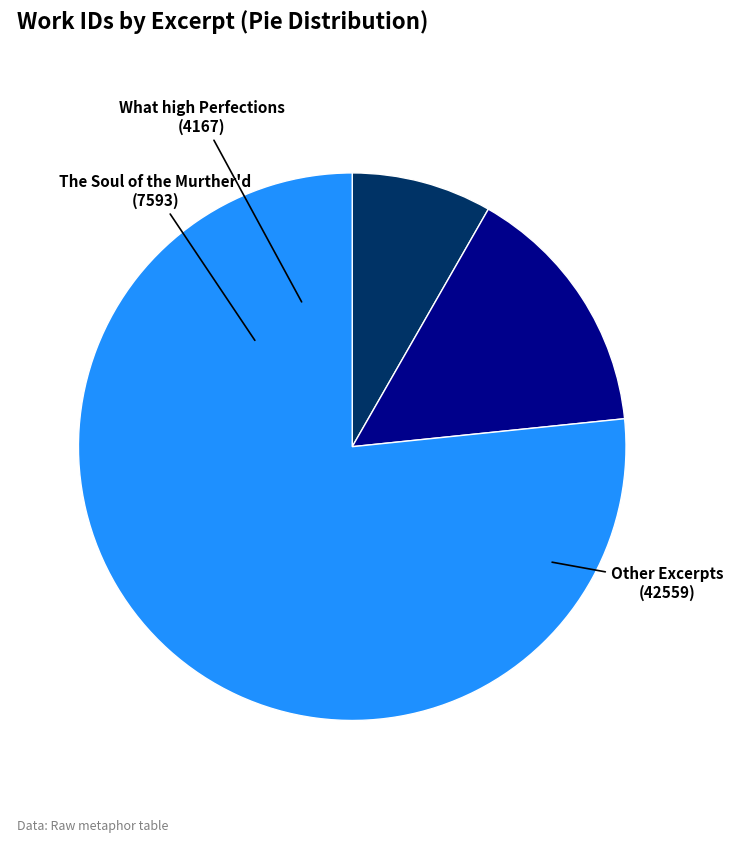

Is there a majority slice in this chart?

Yes